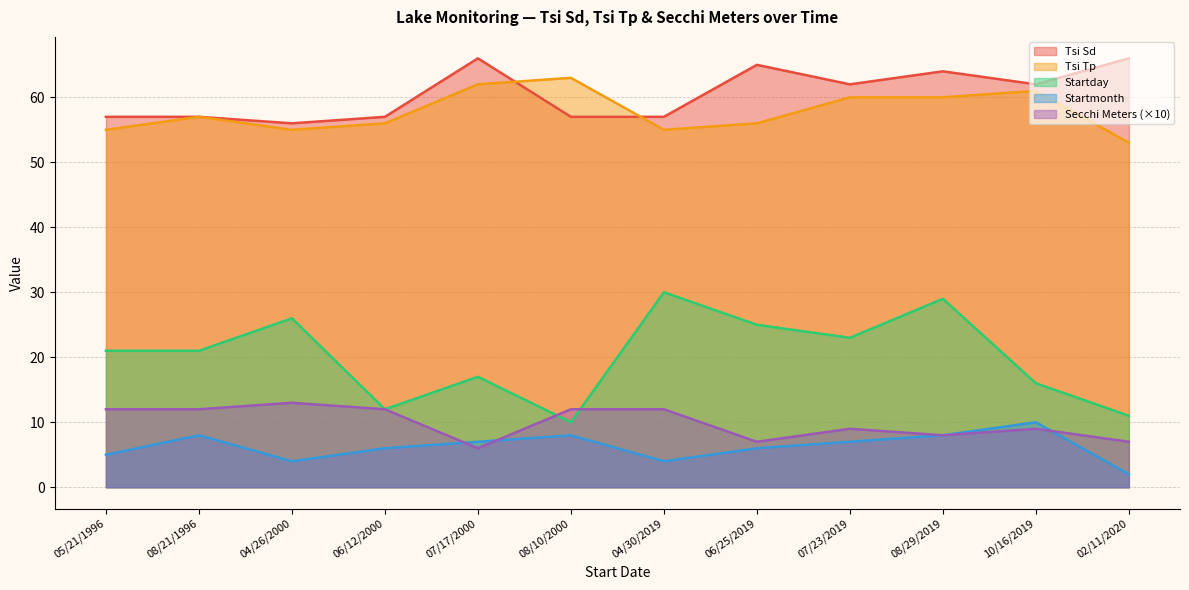

What position from the left is 06/12/2000?

4